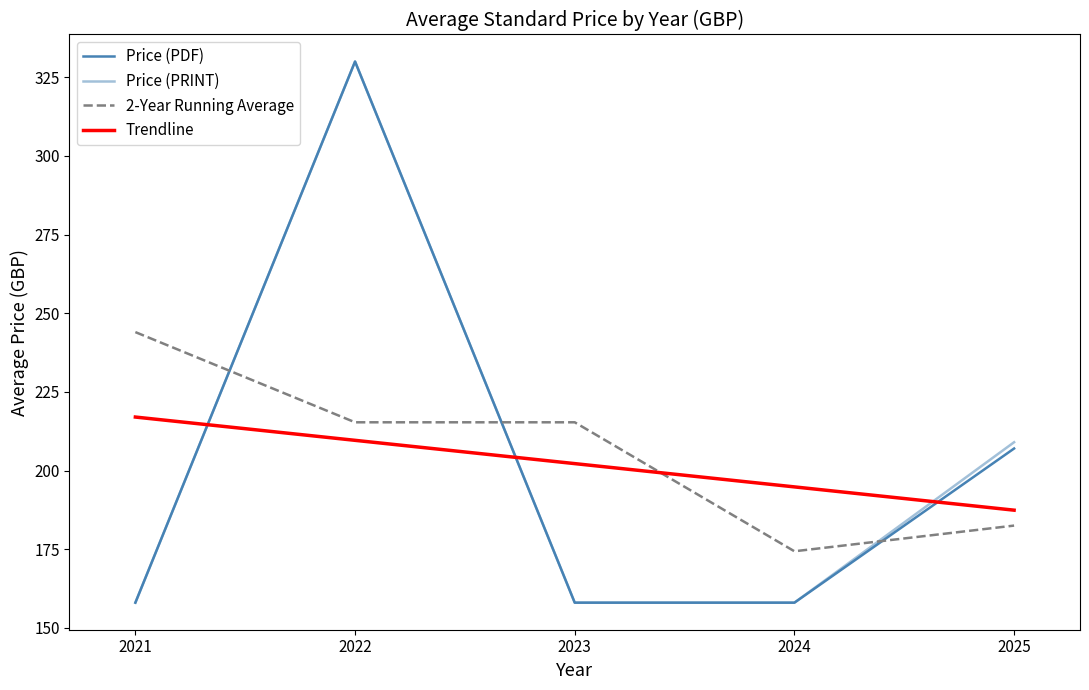

Which series has the largest total across all categories?

2-Year Running Average